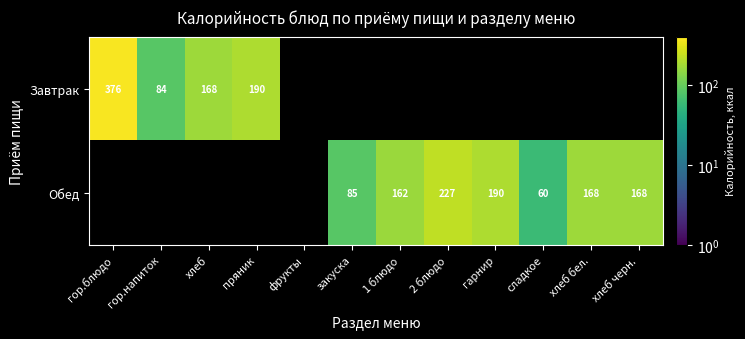

At which category does the chart reach its peak across all series?

гор.блюдо